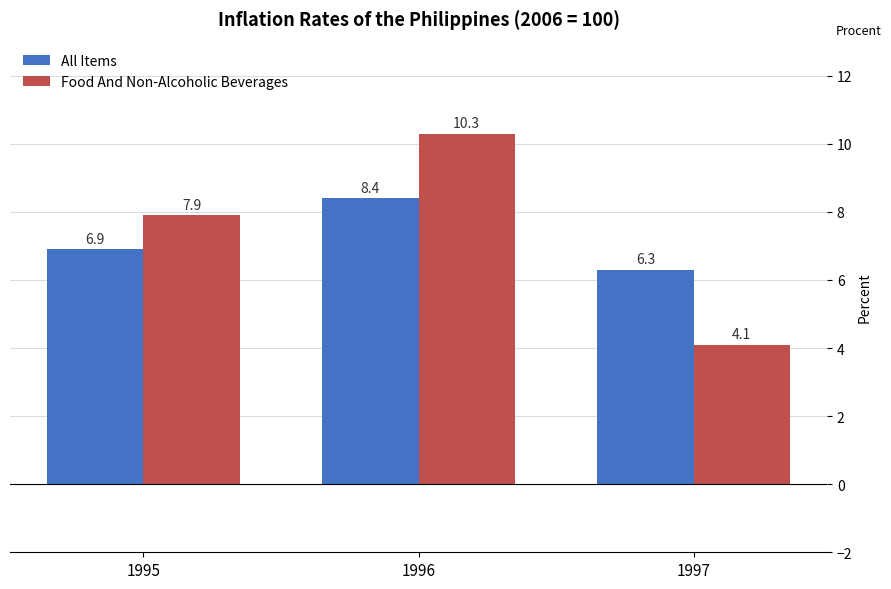

Rank the series at 1995 from lowest to highest value.

All Items, Food And Non-Alcoholic Beverages